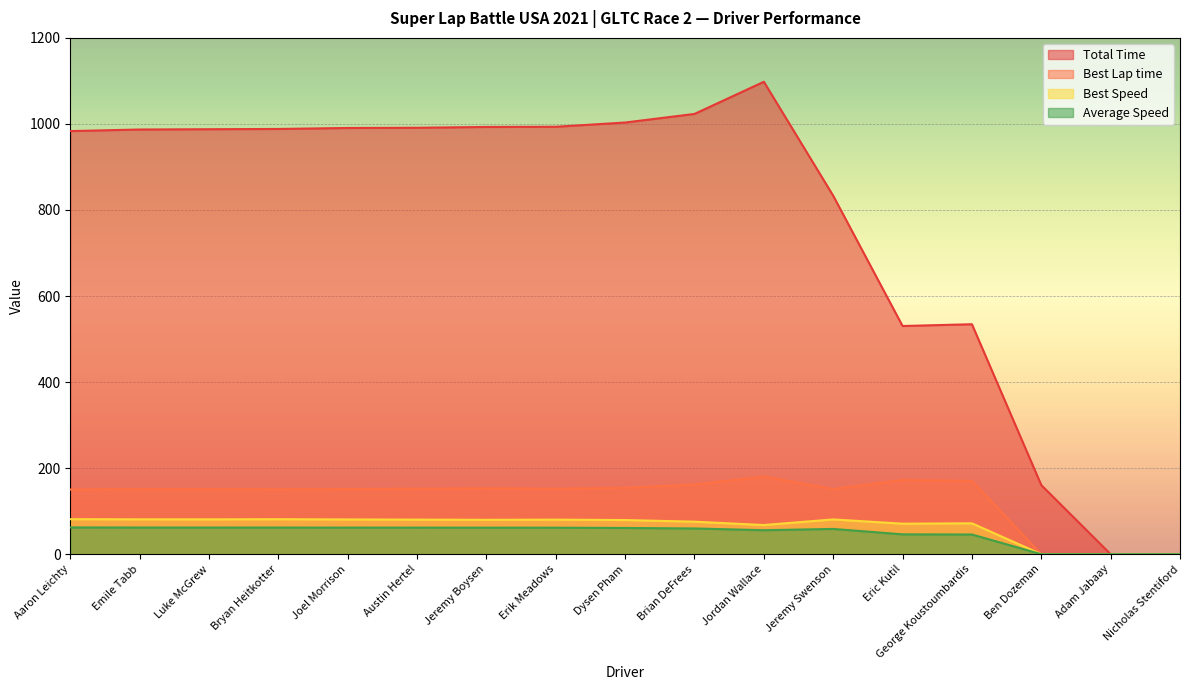

What is the difference between the Best Speed values at Luke McGrew and Joel Morrison?

0.3